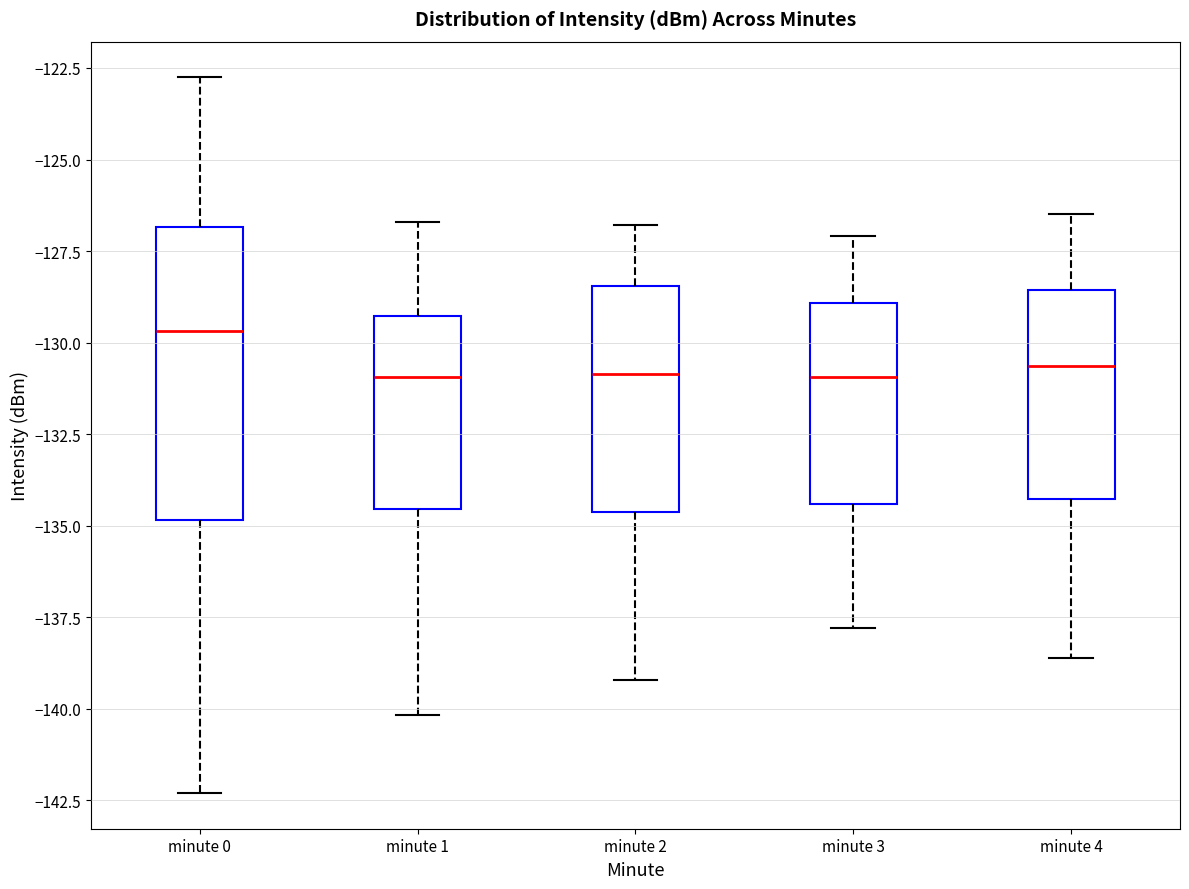

Which box is the tallest, from its lower edge to its upper edge?

minute 0